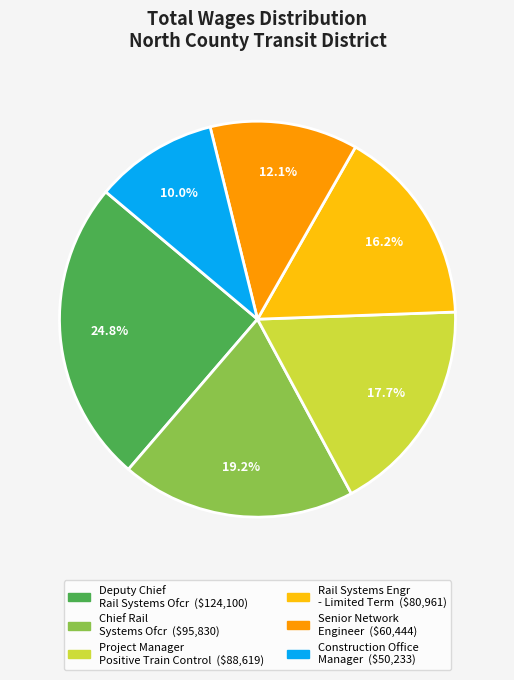

Does any single category account for the majority?

No